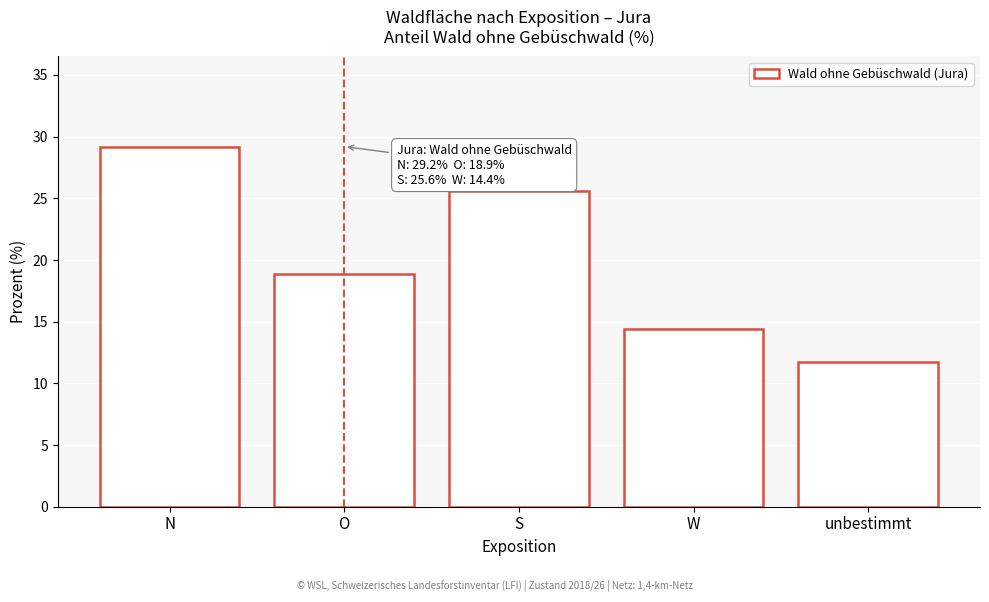

Reading left to right, list all the values displayed in this chart.

N=29.2	O=18.9	S=25.6	W=14.4	unbestimmt=11.7